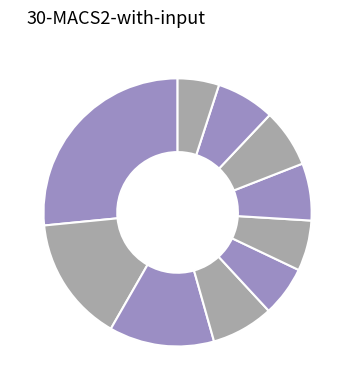

Which category has the biggest portion of the pie?

pct05